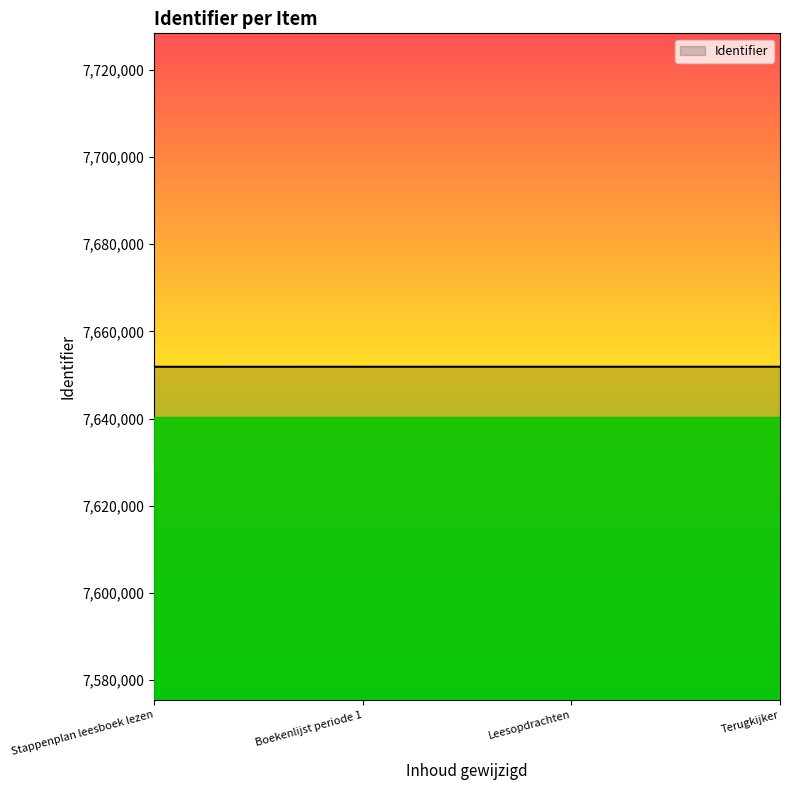

Is it true that the value at Leesopdrachten is 7651895?

True